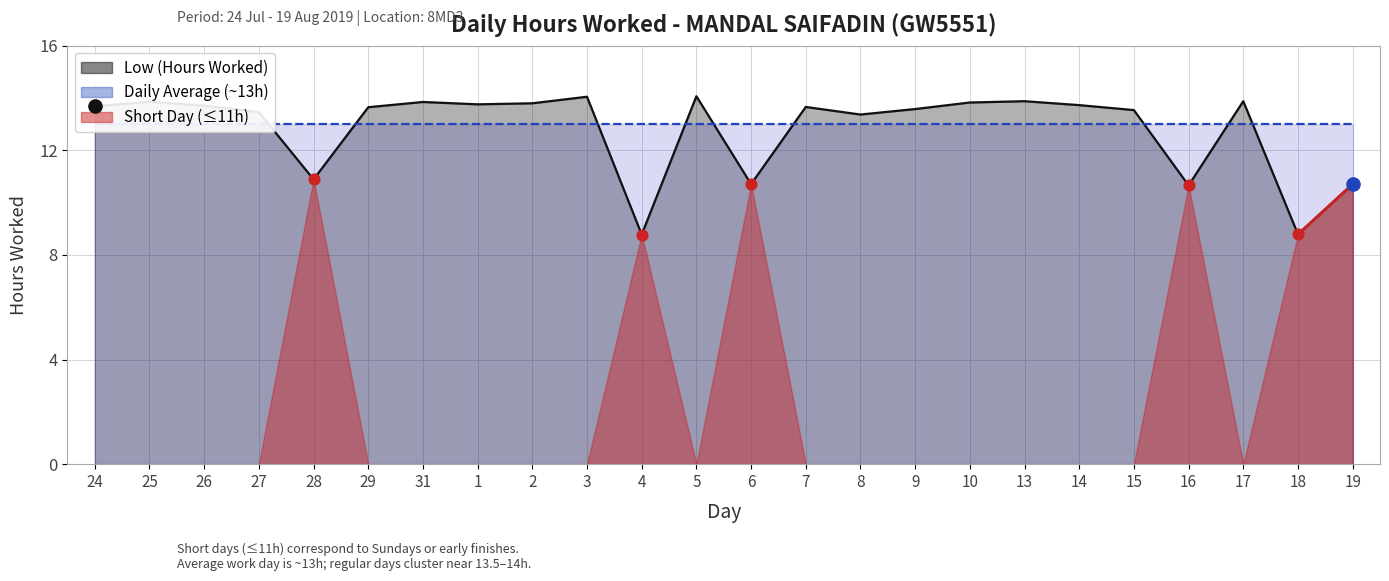

Between 8 and 2, which is larger?

2